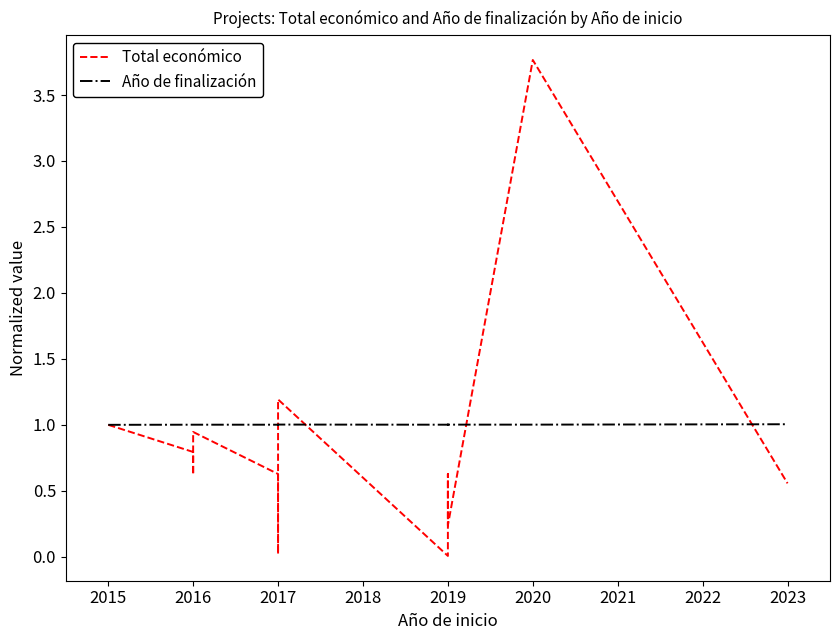

How many data points does each series have?

12